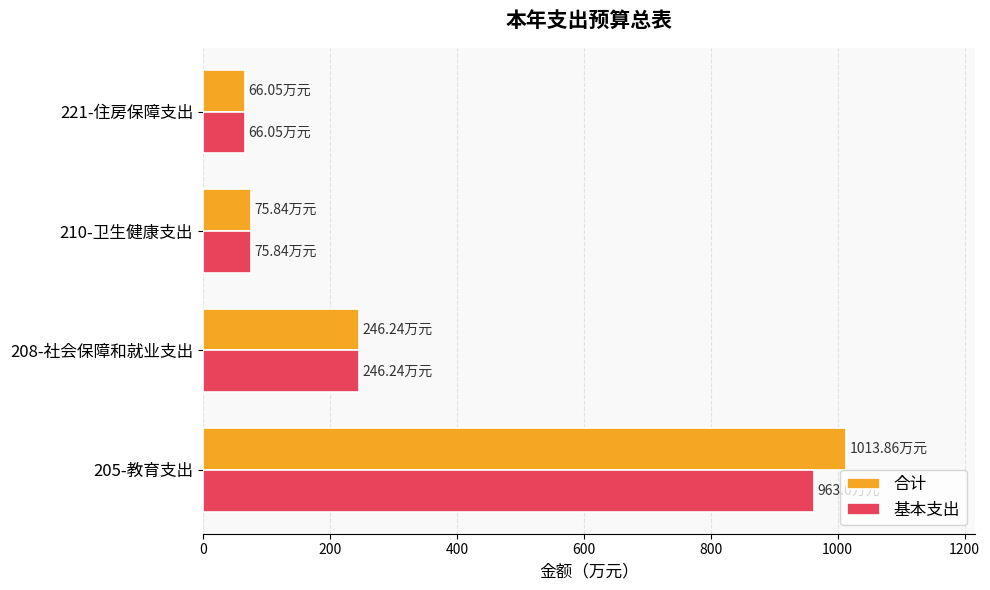

At which label does 合计 reach its minimum?

221-住房保障支出